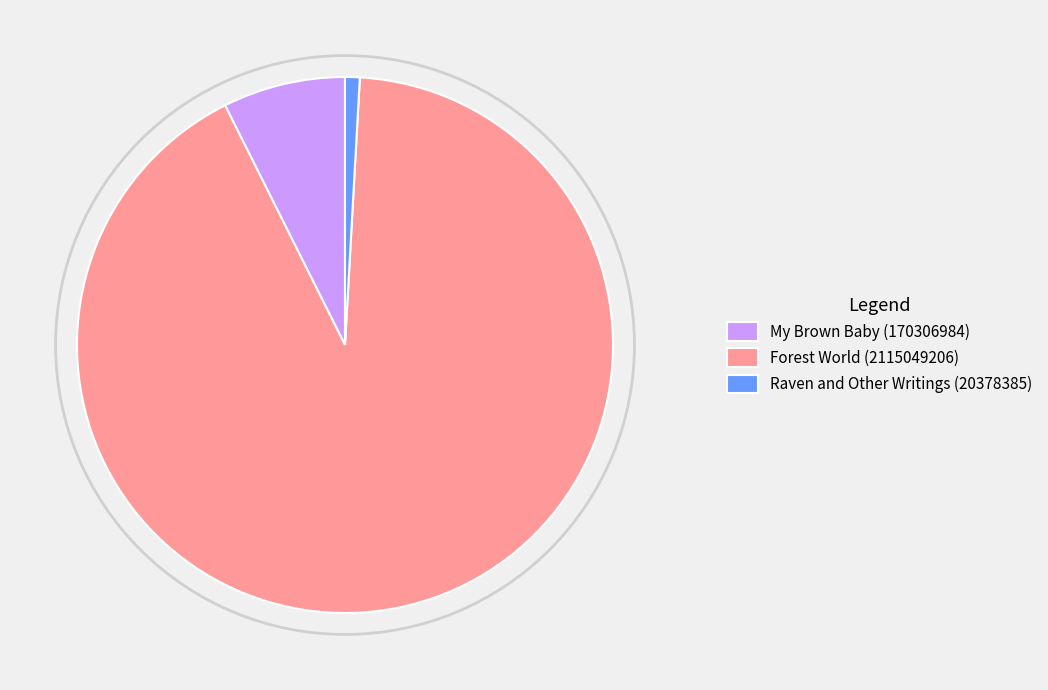

Is the sum of My Brown Baby (170306984) and Raven and Other Writings (20378385) greater than half?

No